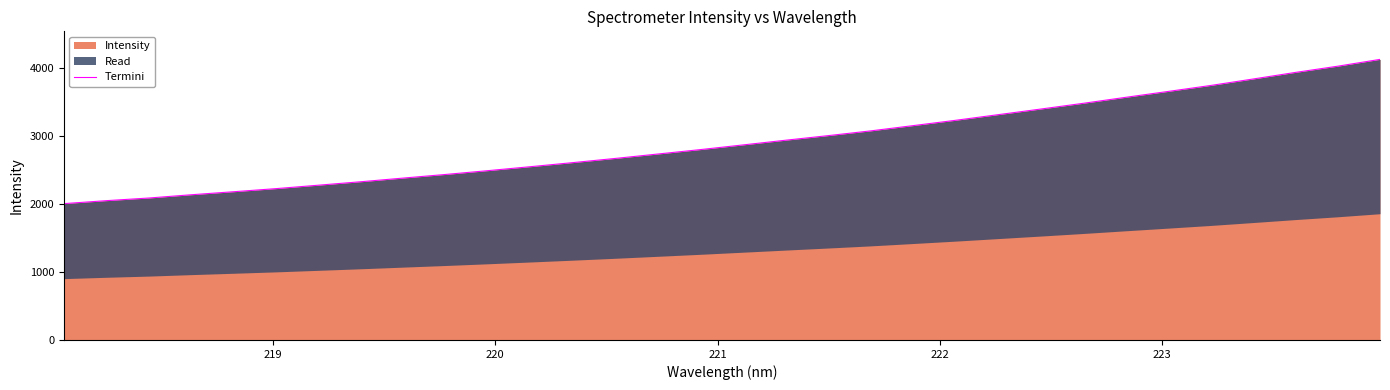

What is the maximum value for Intensity?

4127.3